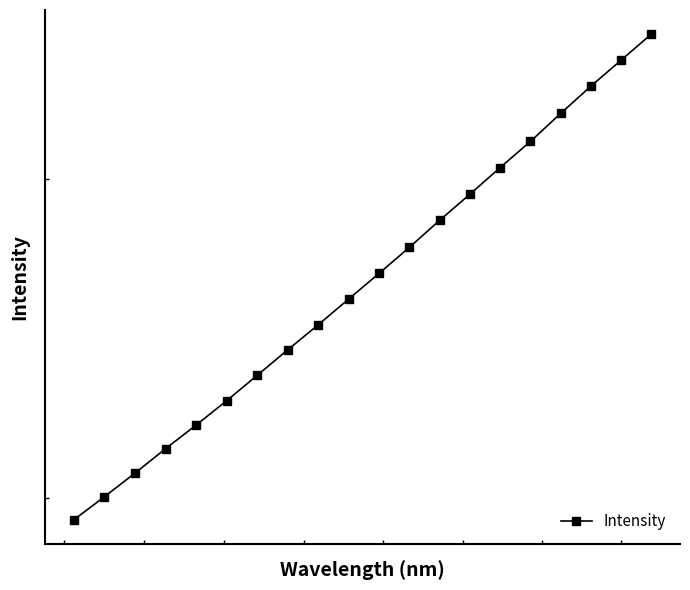

Is this an area chart (filled region under the line)?

No